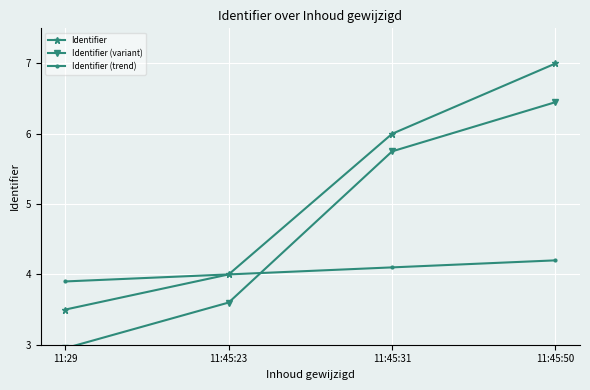

What is the minimum value for Identifier (variant)?

3.0